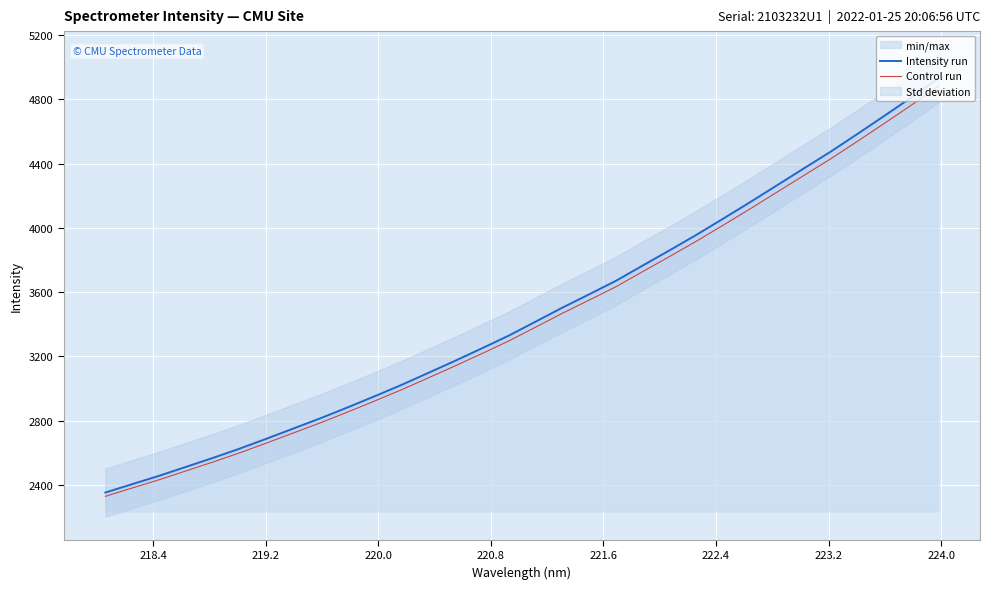

What is the minimum value shown in the chart?

2329.9